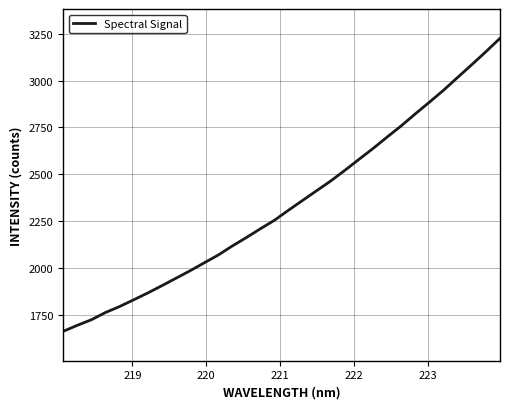

What is the smallest value displayed?

1661.9